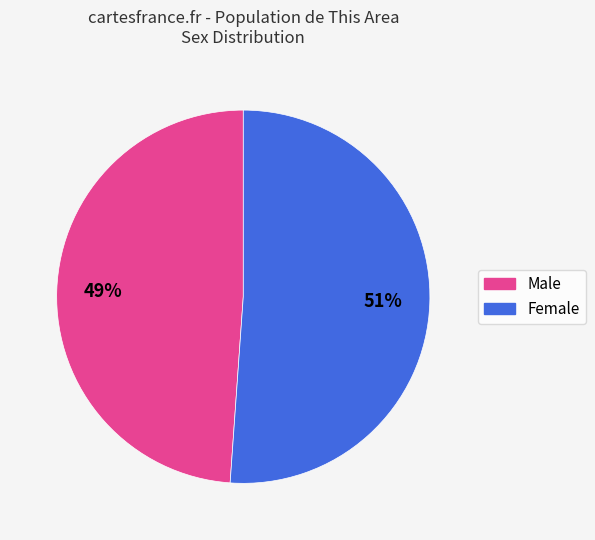

What is the ratio of the value at Female to the value at Male?

1.0